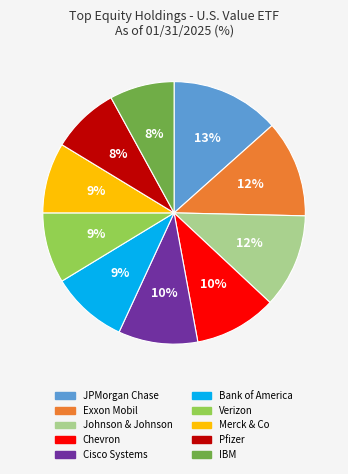

Is there any slice that represents more than half of the pie?

No